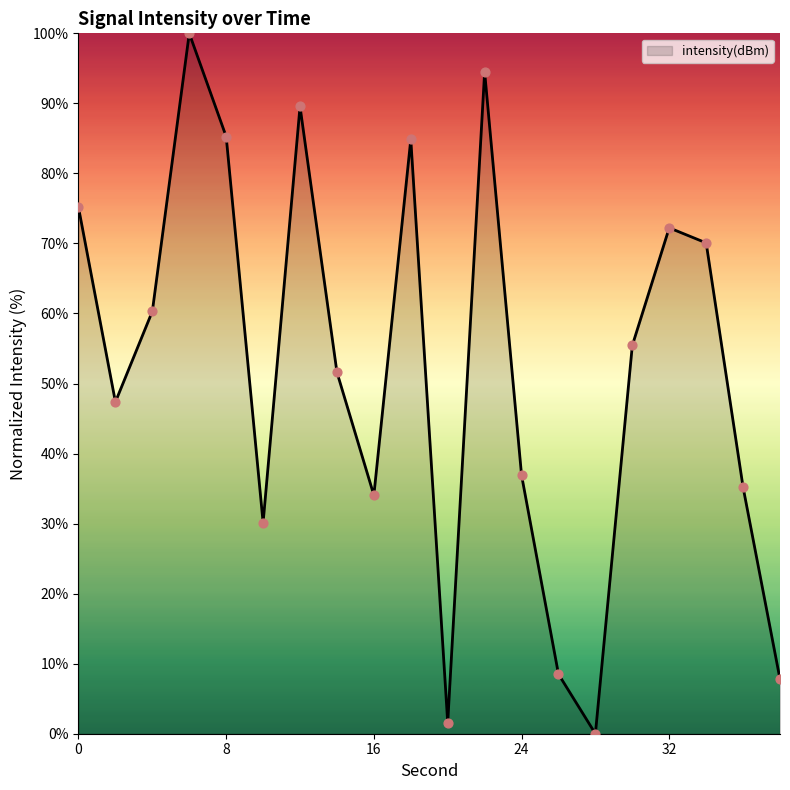

What is the greatest value displayed?

100.0